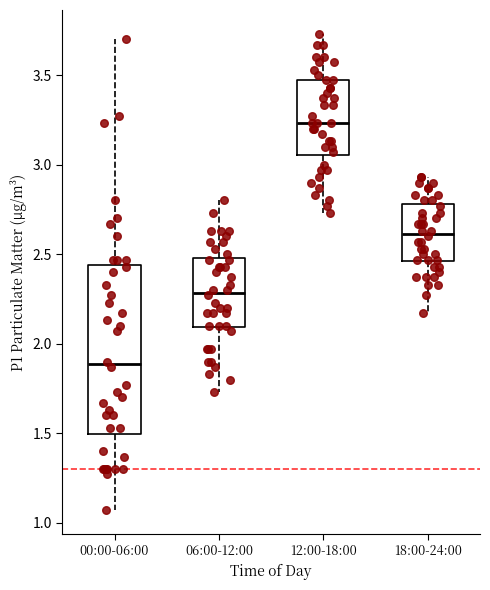

Which box has the lowest median line?

00:00-06:00